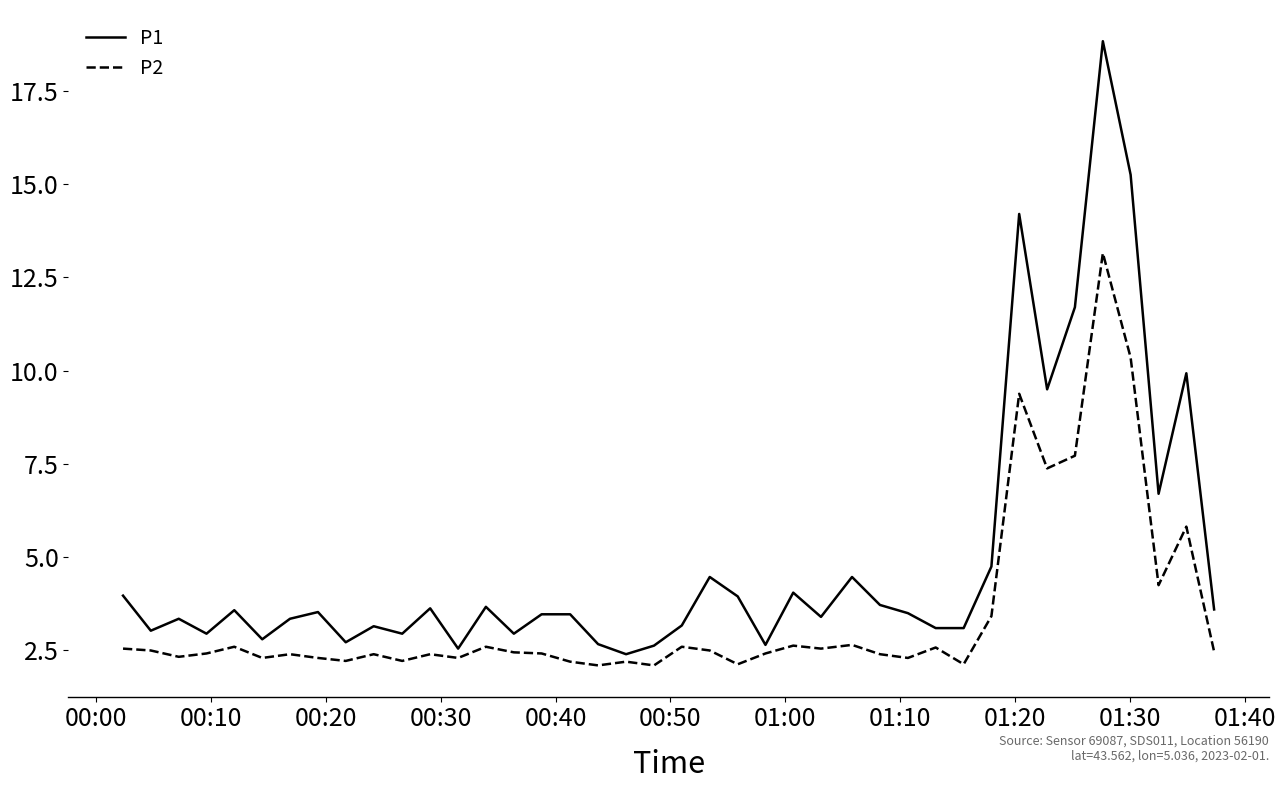

What is the average value of the P2 series?

3.4